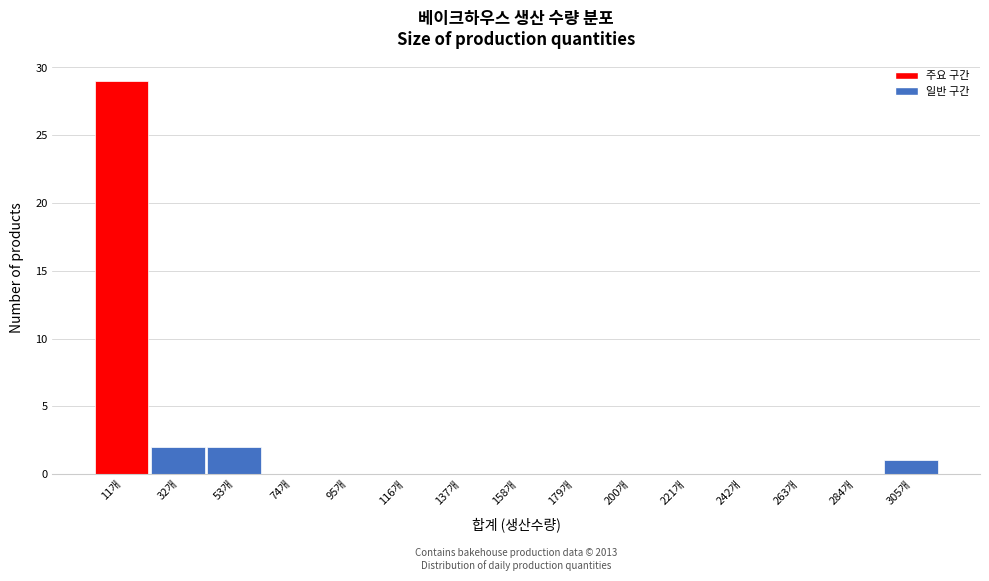

Over which range of the x-axis is the bar tallest?

0 to 20